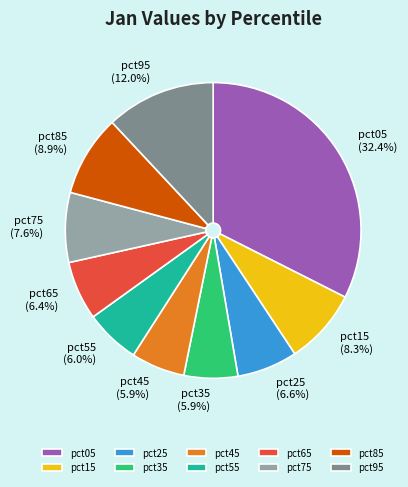

What is the largest slice in the pie chart?

pct05